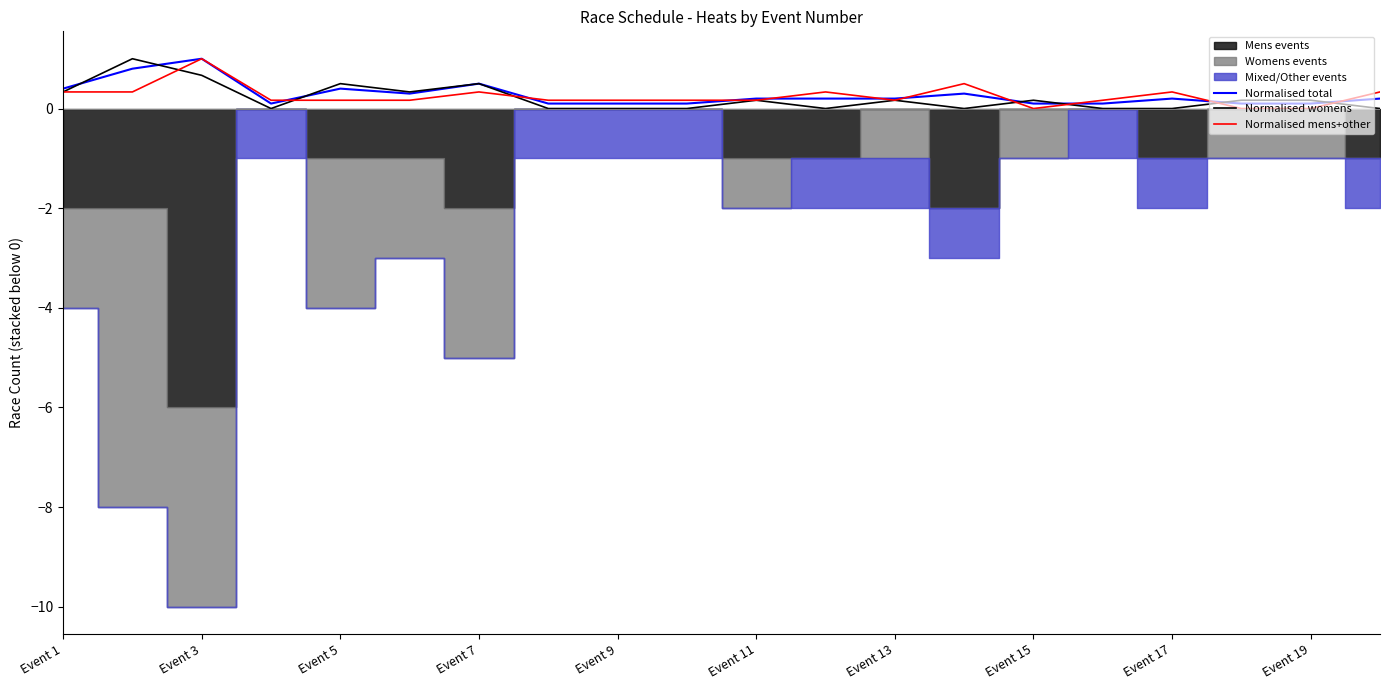

Reading right to left, what are all the values shown in this chart?

Normalised total: 0.2	0.1	0.1	0.2	0.1	0.1	0.3	0.2	0.2	0.2	0.1	0.1	0.1	0.5	0.3	0.4	0.1	1.0	0.8	0.4
Normalised womens: 0.0	0.2	0.2	0.0	0.0	0.2	0.0	0.2	0.0	0.2	0.0	0.0	0.0	0.5	0.3	0.5	0.0	0.7	1.0	0.3
Normalised mens+other: 0.3	0.0	0.0	0.3	0.2	0.0	0.5	0.2	0.3	0.2	0.2	0.2	0.2	0.3	0.2	0.2	0.2	1.0	0.3	0.3